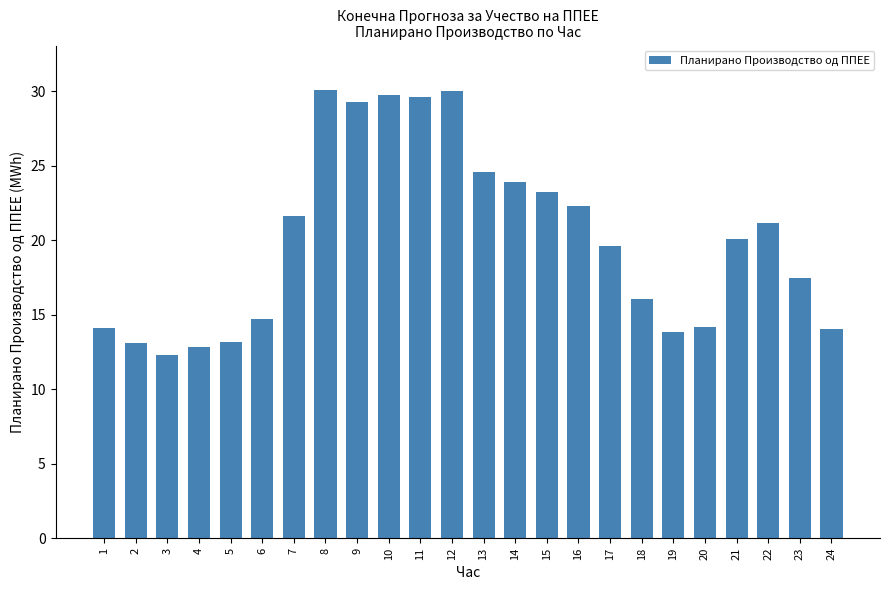

Are the bars grouped side by side (vs. stacked)?

No